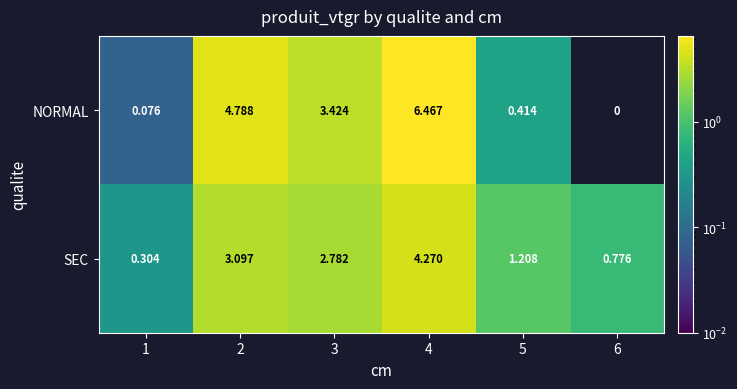

Between 5 and 6, which series saw the biggest shift?

SEC